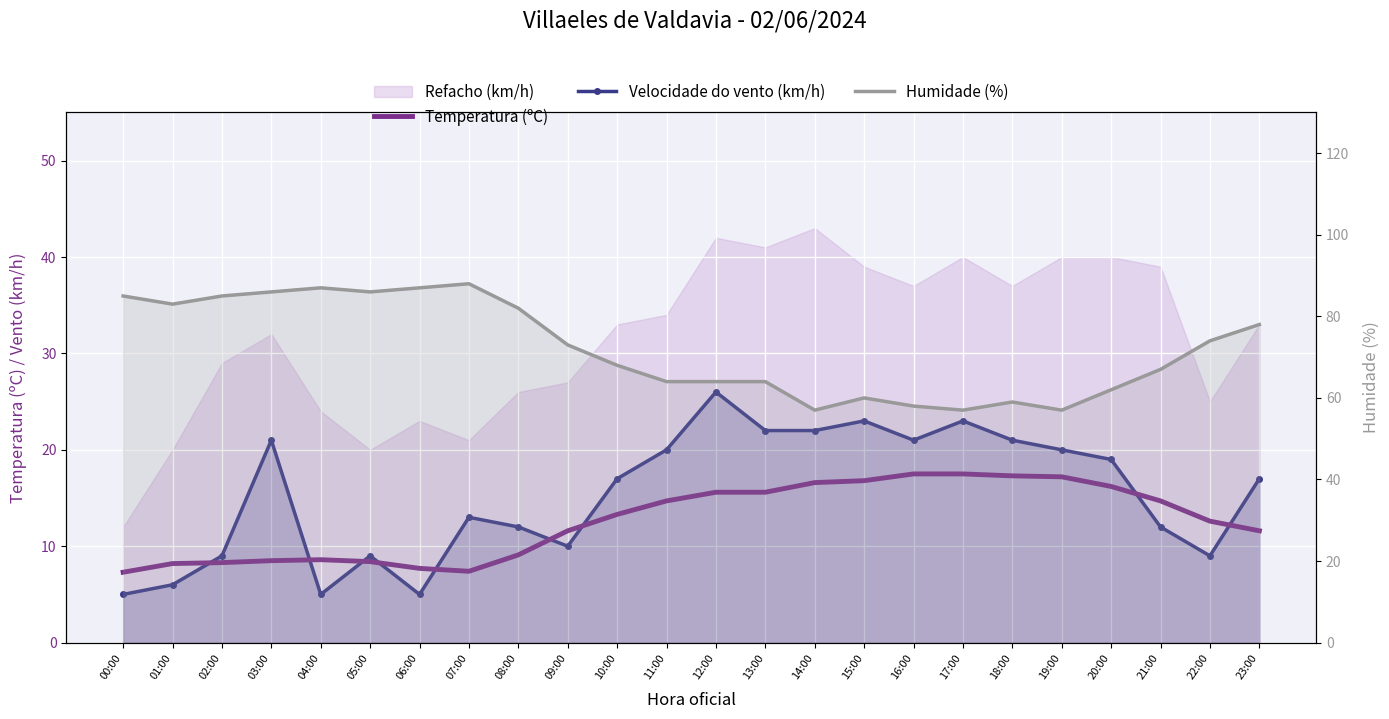

What is the sum of all Velocidade do vento (km/h) values?

367.0